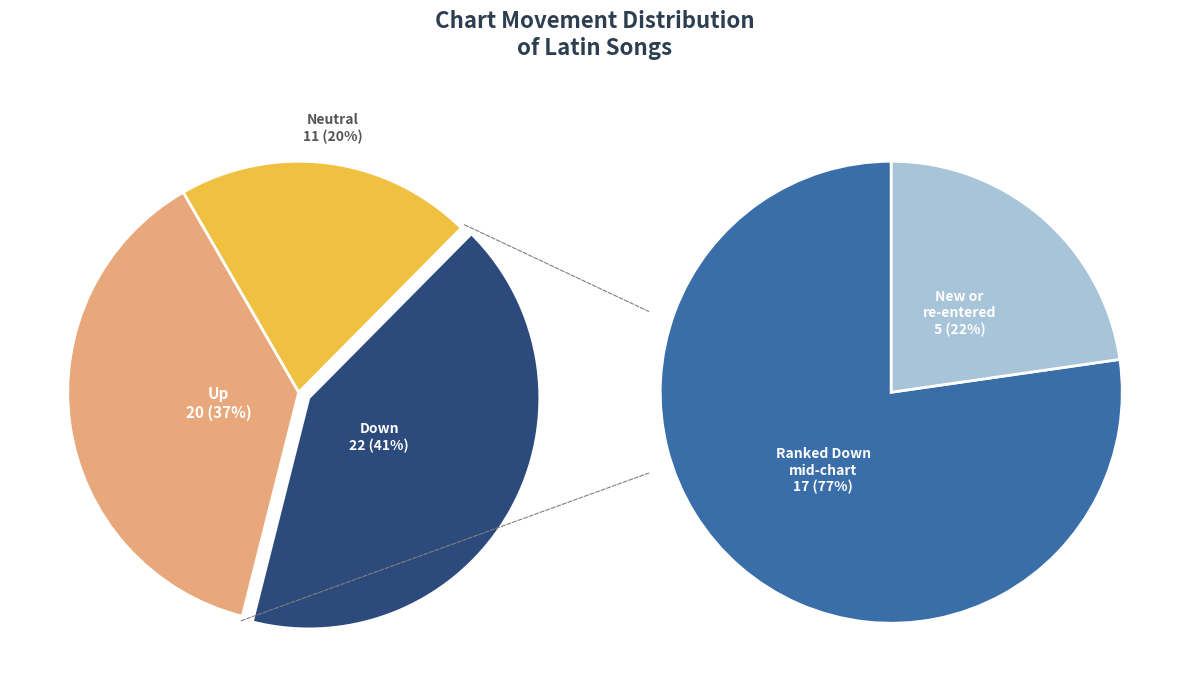

To the nearest percent, what is the average slice percentage?

33%